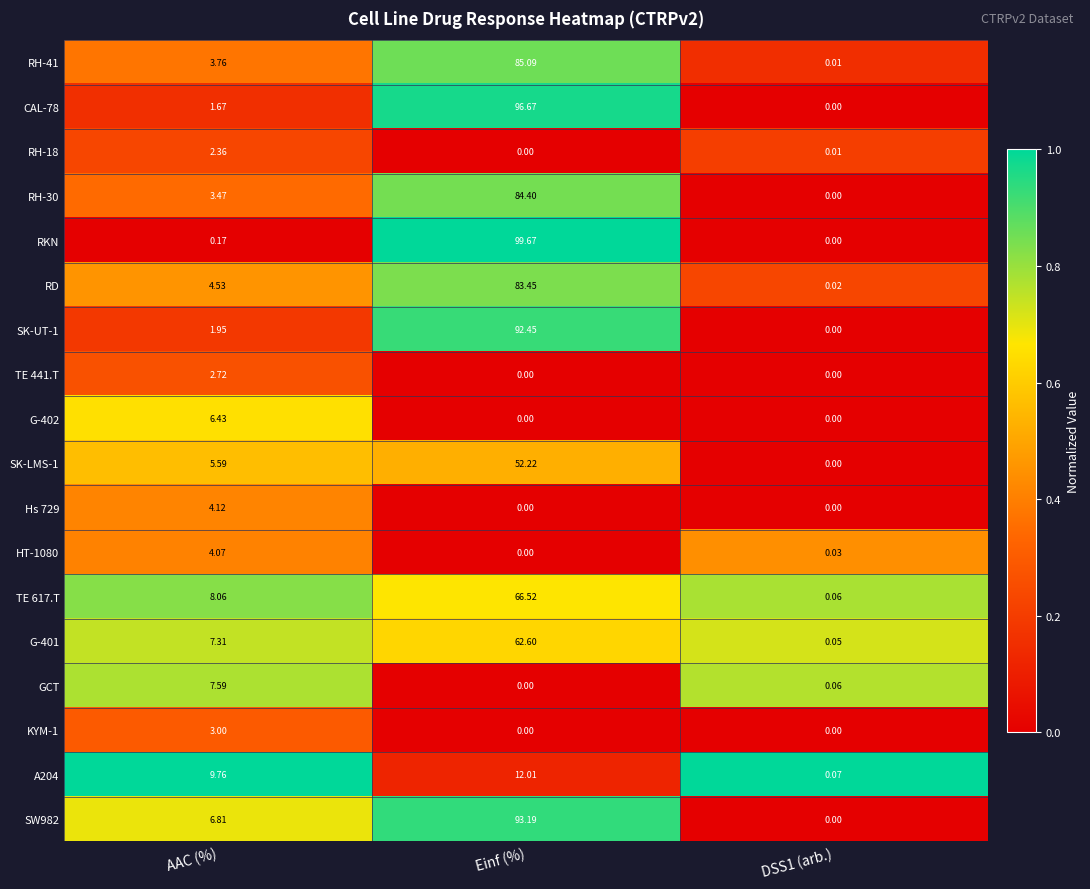

How many data points does each series have?

3